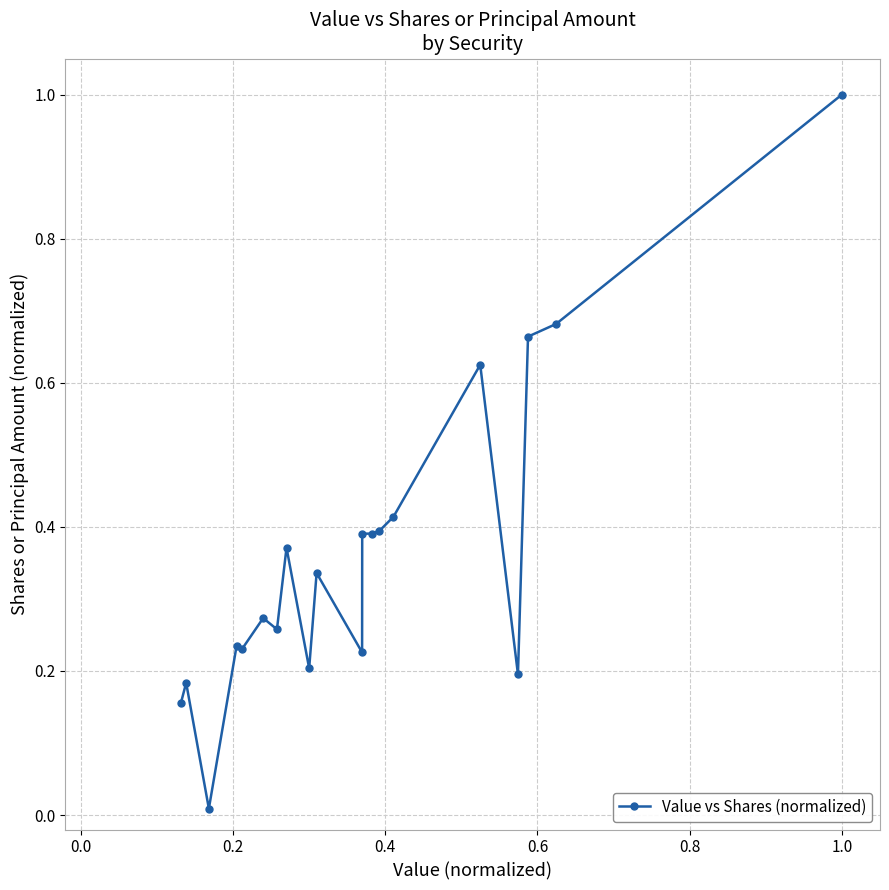

What is the maximum value shown in the chart?

1.0